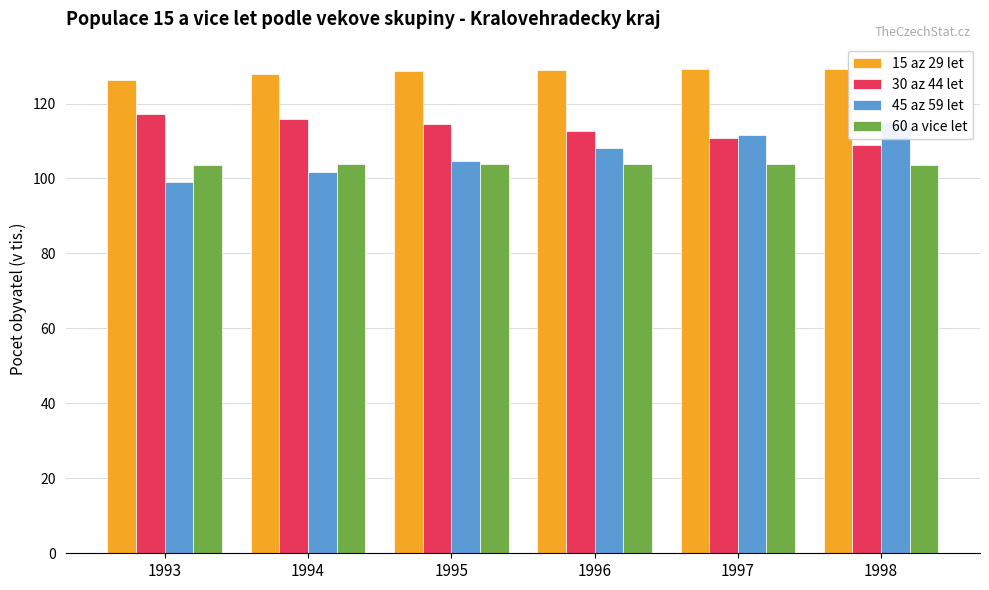

What is the greatest value displayed?

129.3